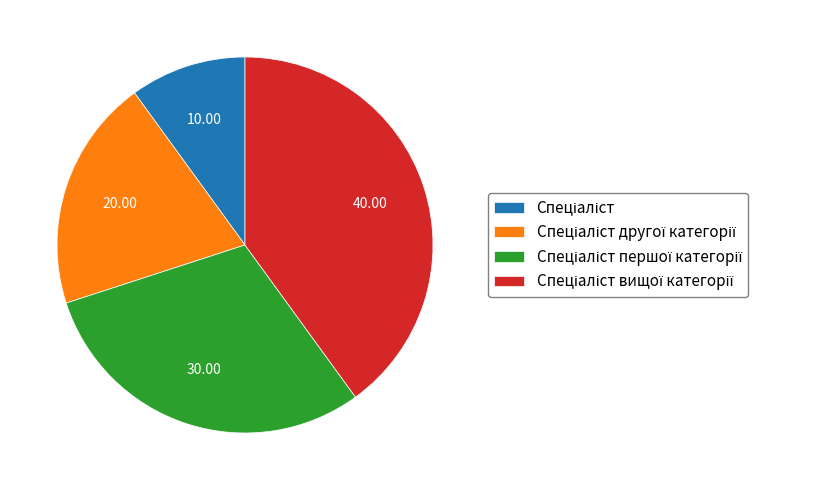

Does any single category account for the majority?

No